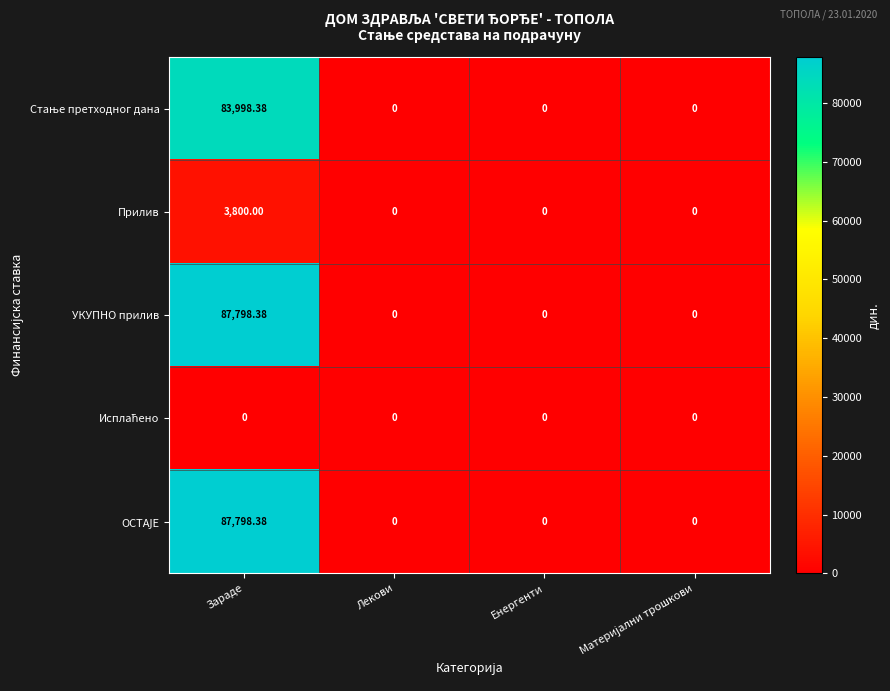

Which category has the highest value in the Прилив series?

Зараде